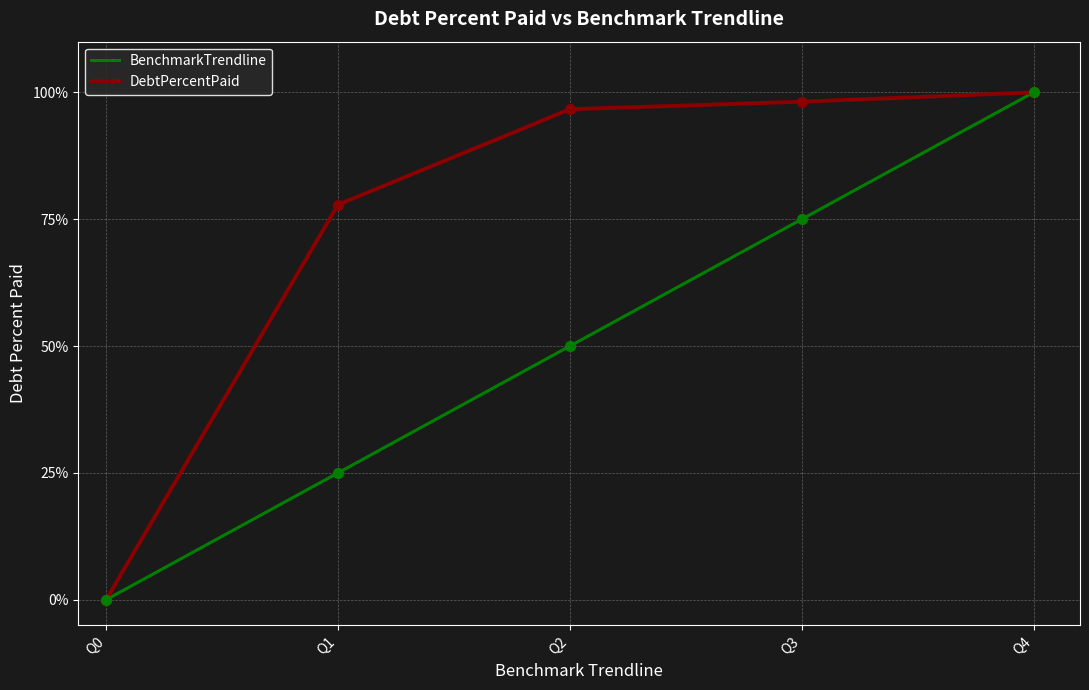

At which category is the sum across all series the highest?

Q4